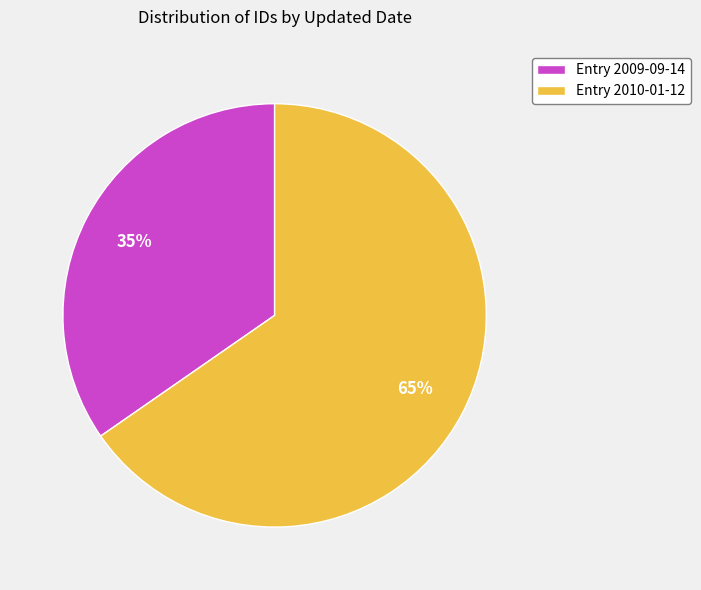

Count the number of slices in the pie.

2